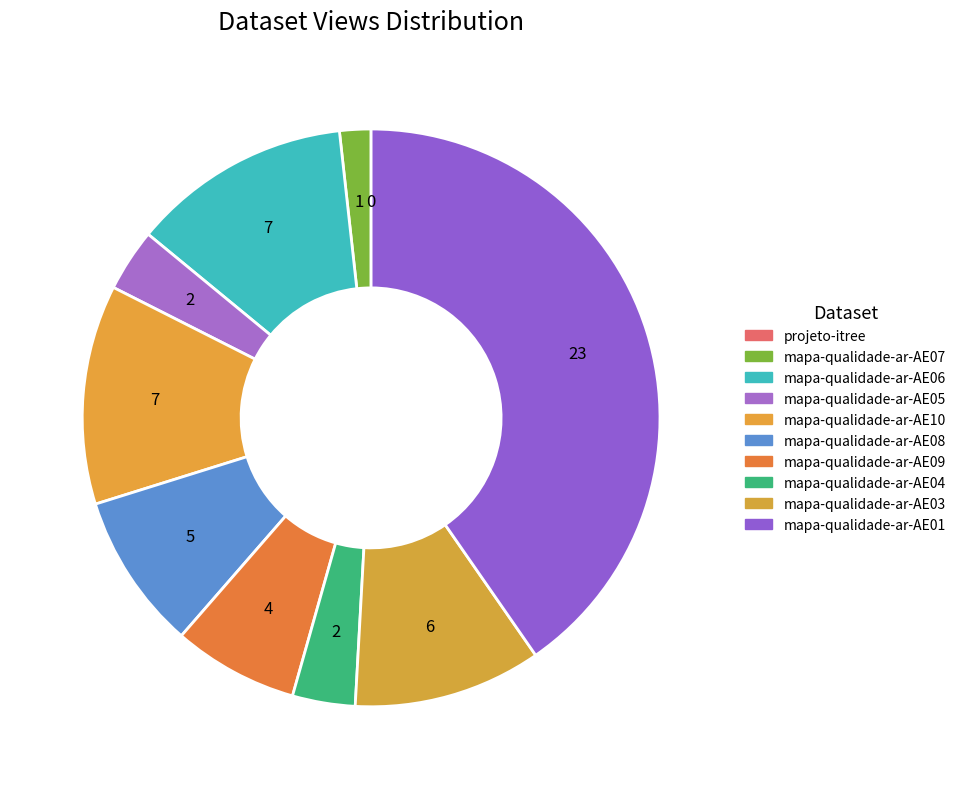

Rank the categories by value from lowest to highest.

projeto-itree, mapa-qualidade-ar-AE07, mapa-qualidade-ar-AE05, mapa-qualidade-ar-AE04, mapa-qualidade-ar-AE09, mapa-qualidade-ar-AE08, mapa-qualidade-ar-AE03, mapa-qualidade-ar-AE06, mapa-qualidade-ar-AE10, mapa-qualidade-ar-AE01